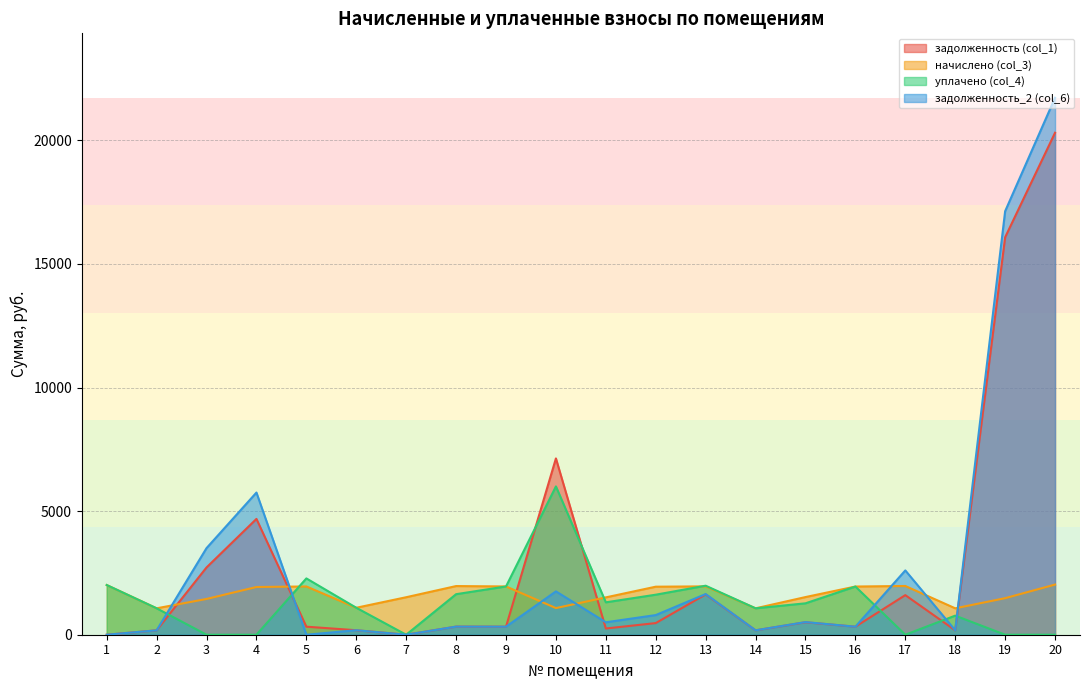

Is it true that начислено (col_3) equals 545.4 at 9?

False